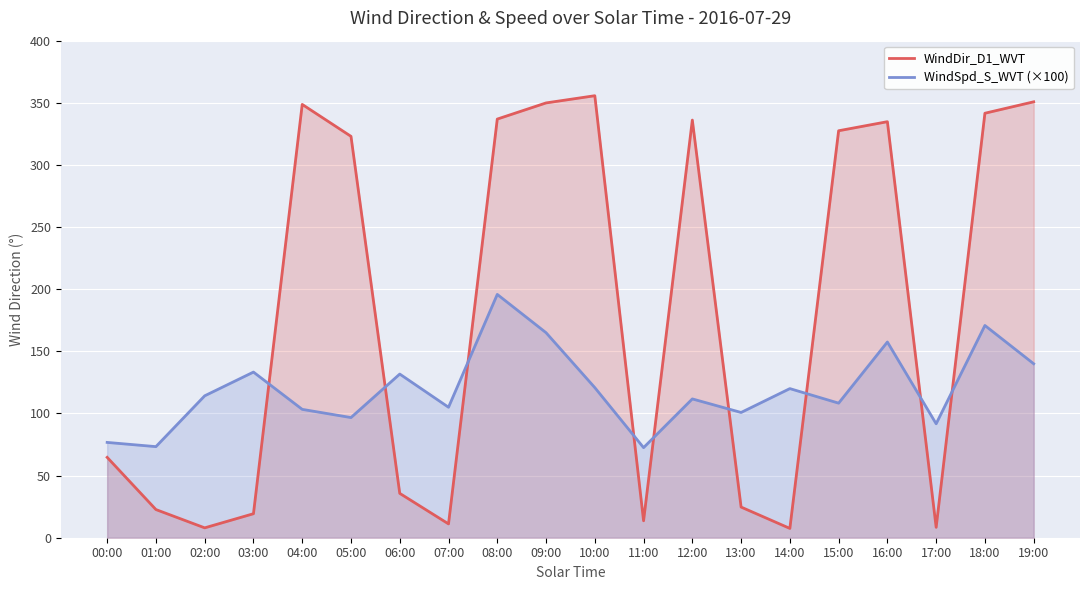

At which category does WindSpd_S_WVT (×100) reach its first local peak?

03:00